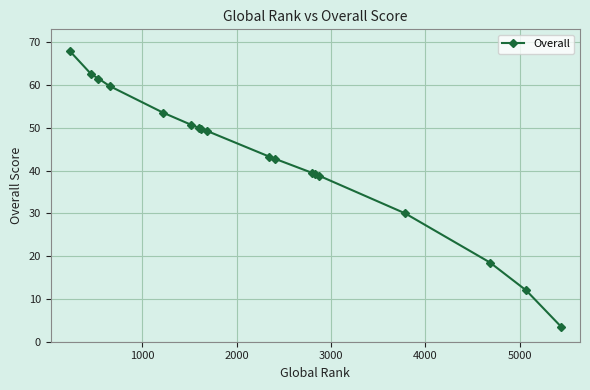

How many values are below 49?

9